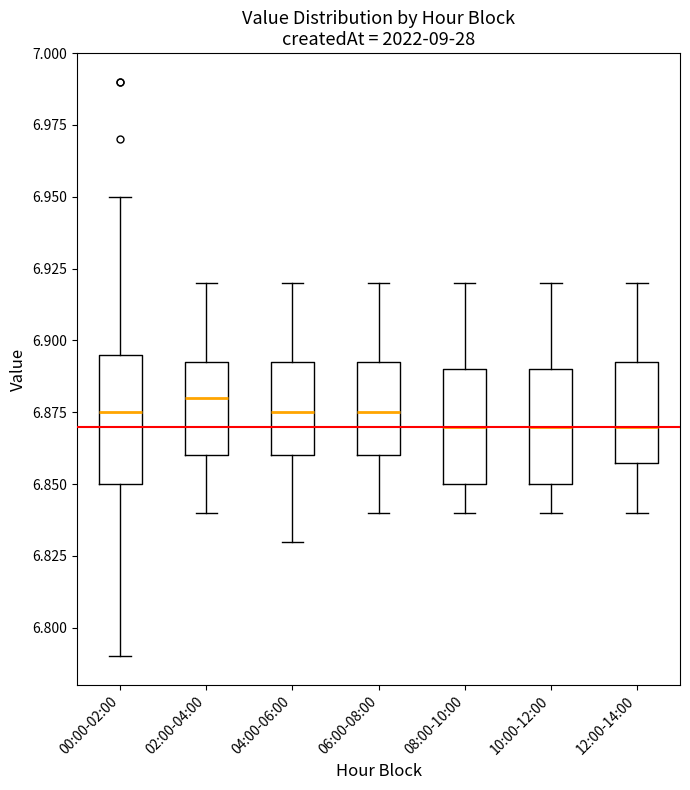

Where is the upper edge of the box for 10:00-12:00 on the y-axis? The values are not printed on the chart, so give them approximately, as read against the axis.

6.890